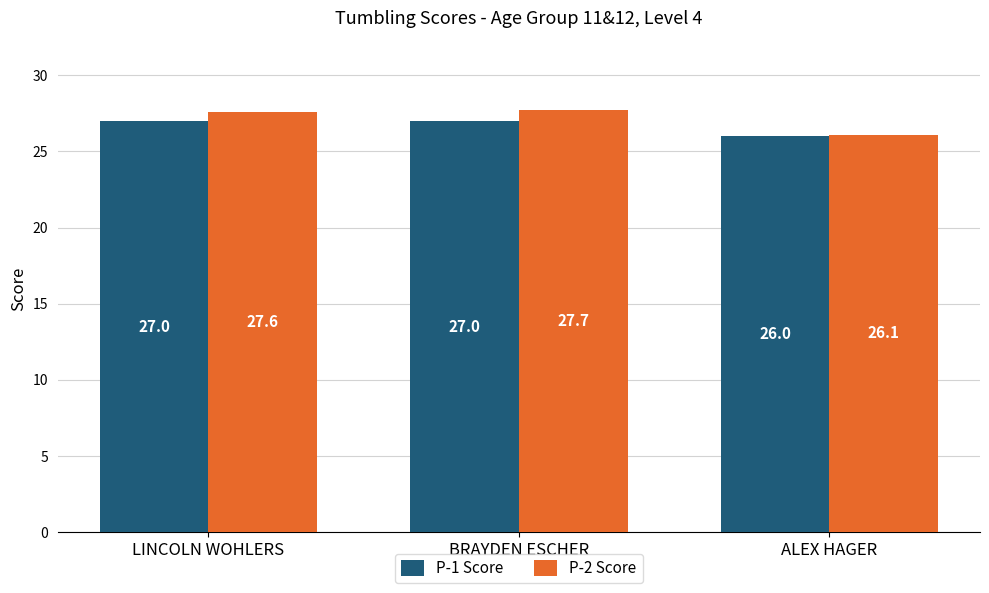

Which series has the largest range (max minus min)?

P-2 Score